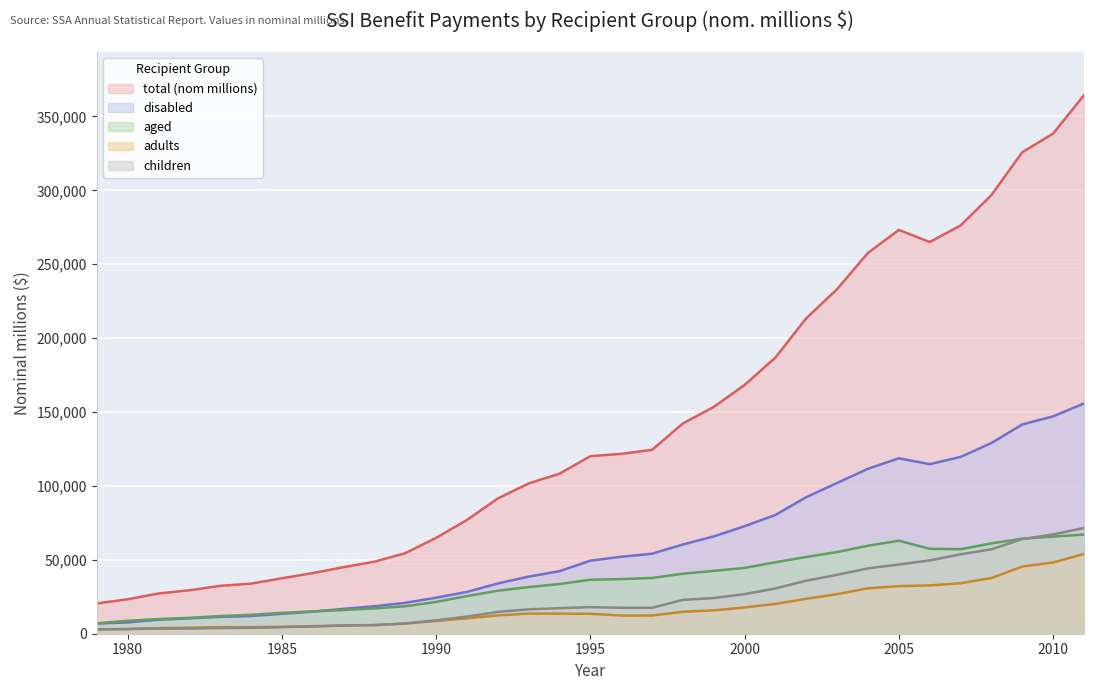

How many lines are shown in the chart?

5